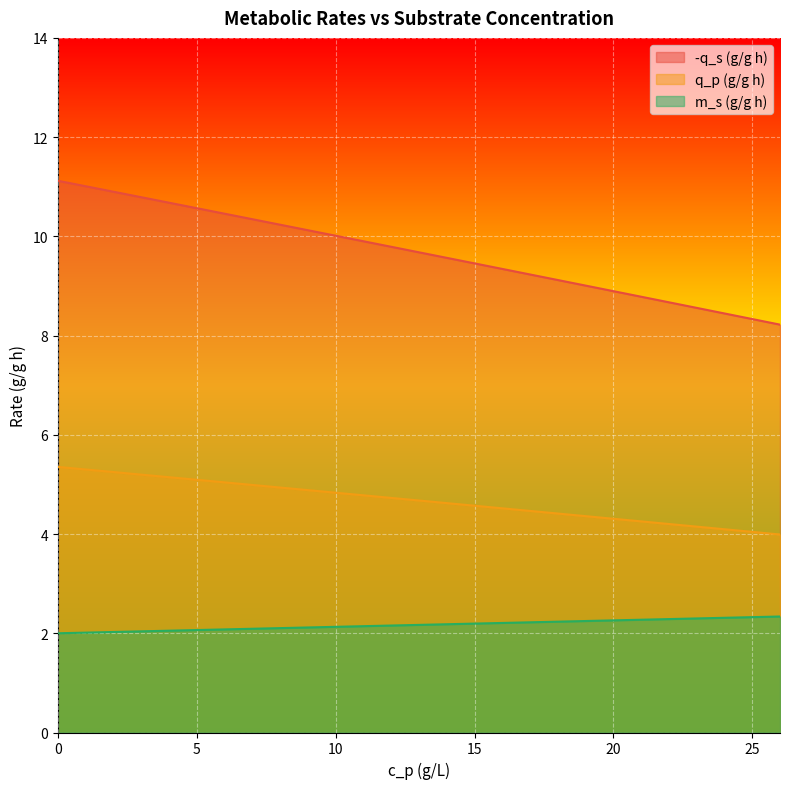

The value of -q_s (g/g h) at 19 is 9.0. True or false?

True